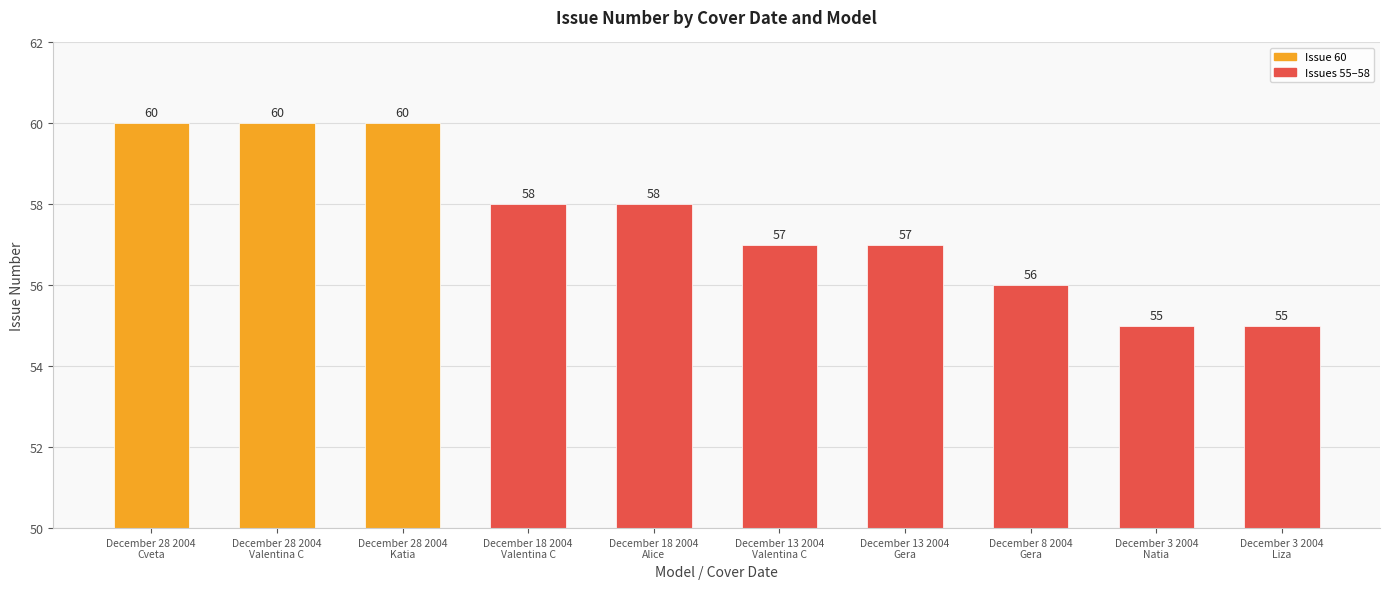

How many bars are there in total?

10